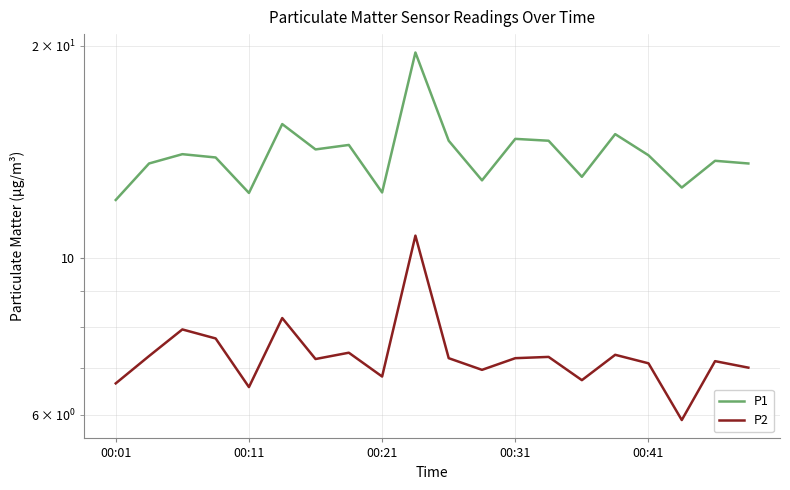

What is the average value of the P1 series?

14.1